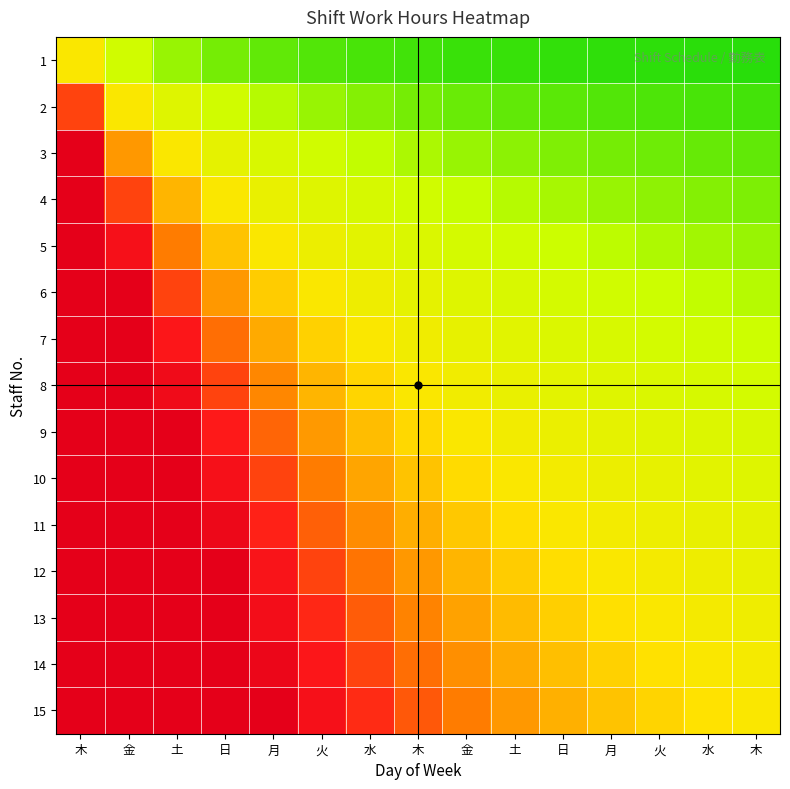

At which category is the sum across all series the highest?

木